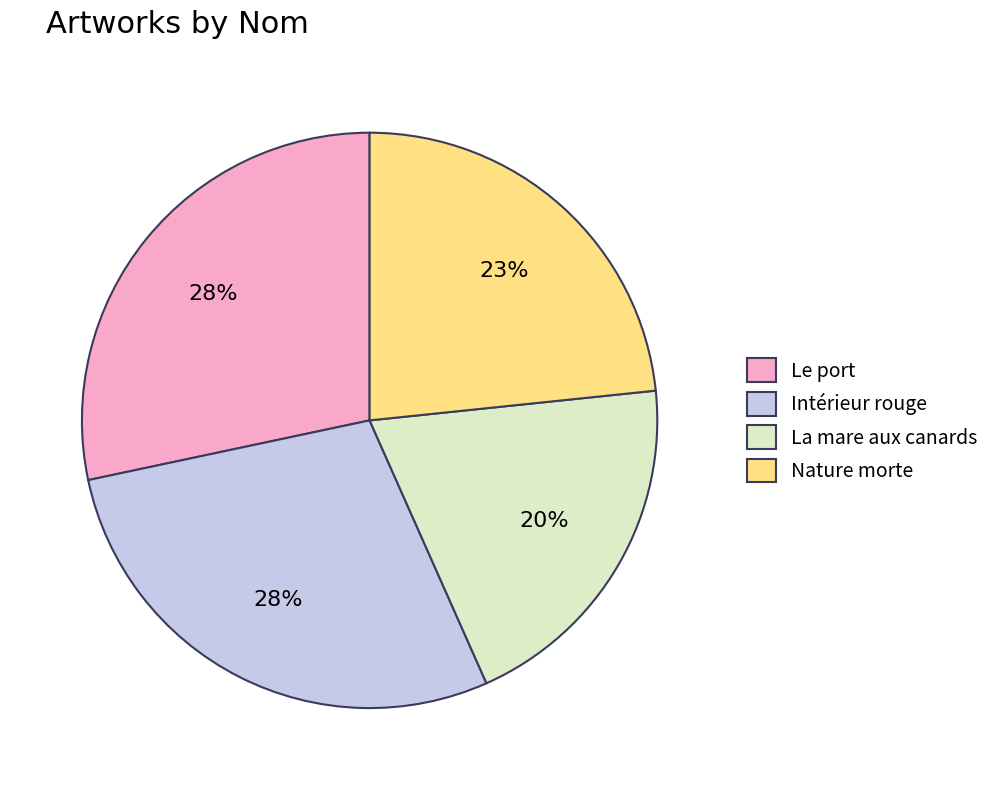

Which category has the smallest portion of the pie?

La mare aux canards